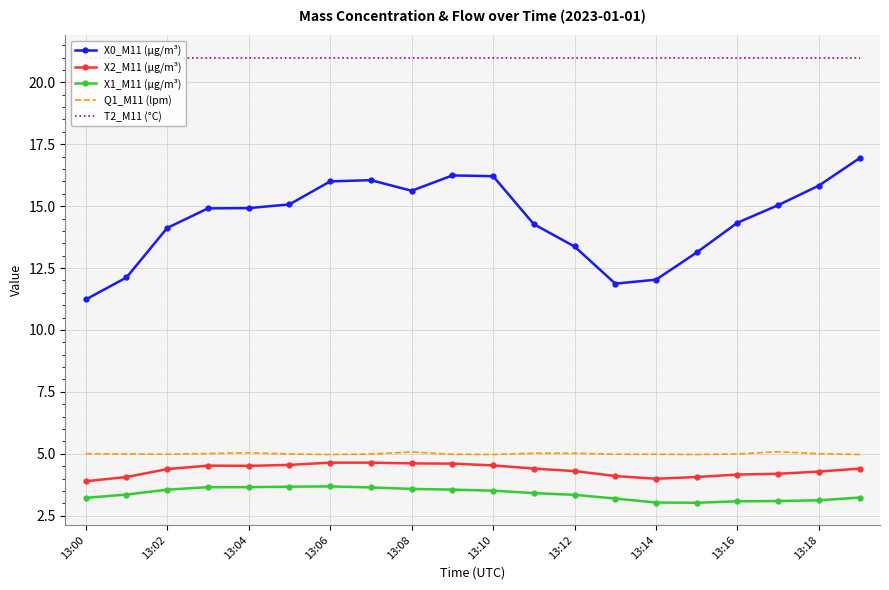

Which series has the largest total across all categories?

T2_M11 (°C)